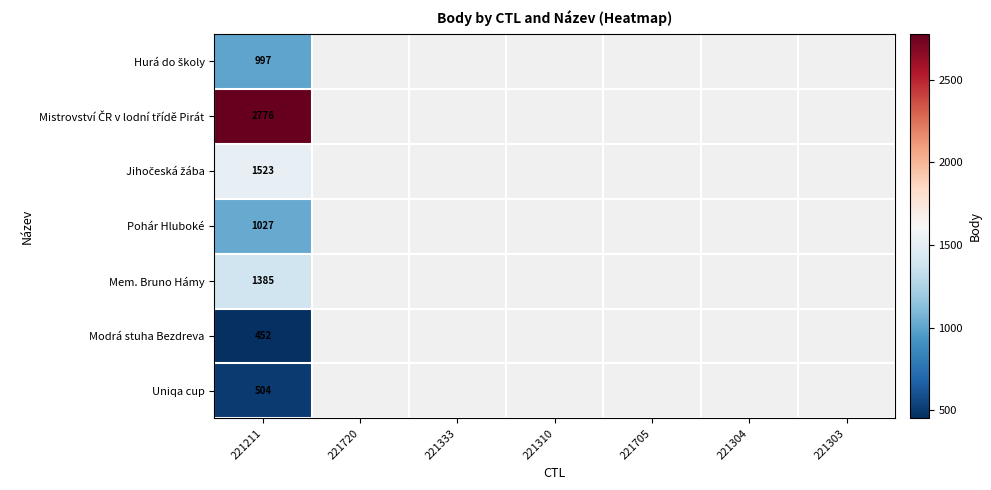

The value of Modrá stuha Bezdreva at 221211 is 133.1. True or false?

False